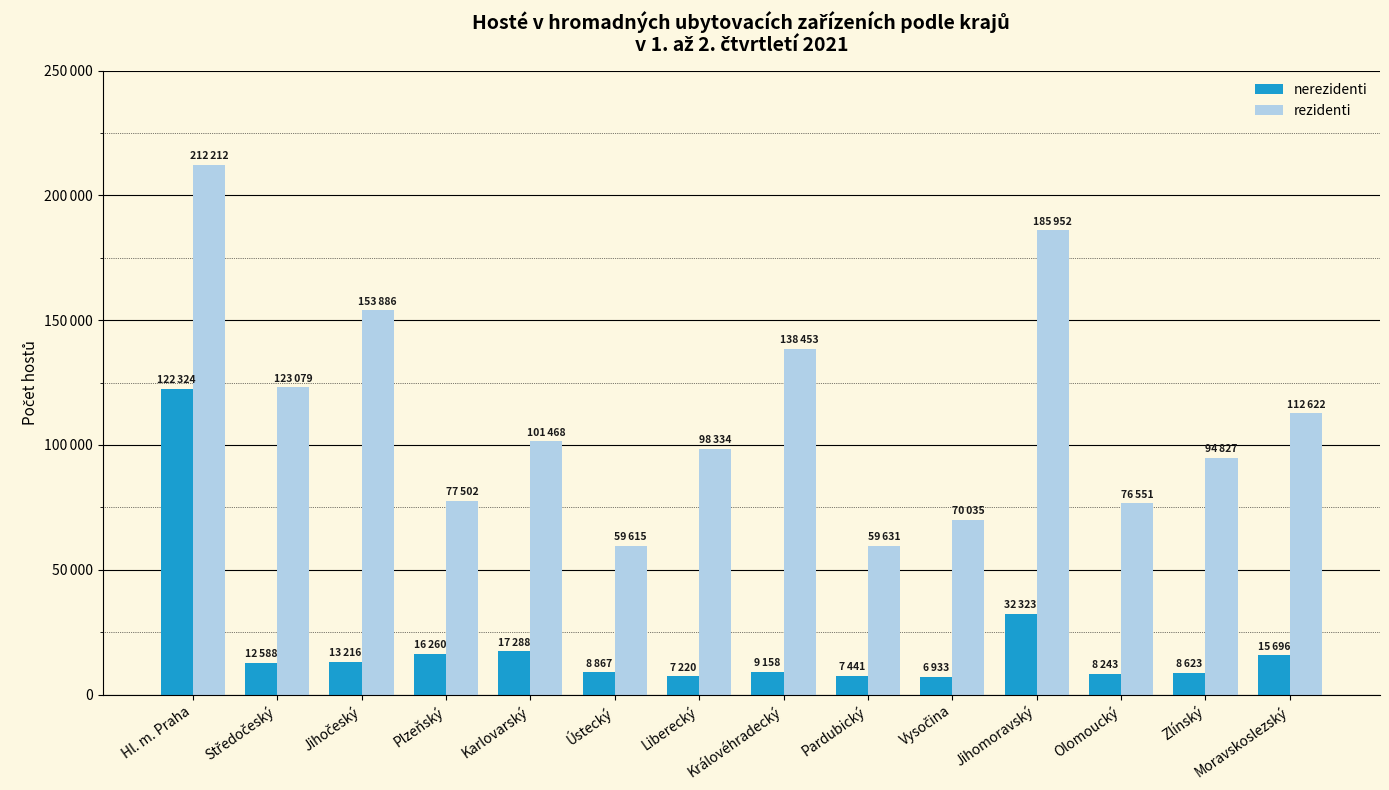

What is the greatest value displayed?

212212